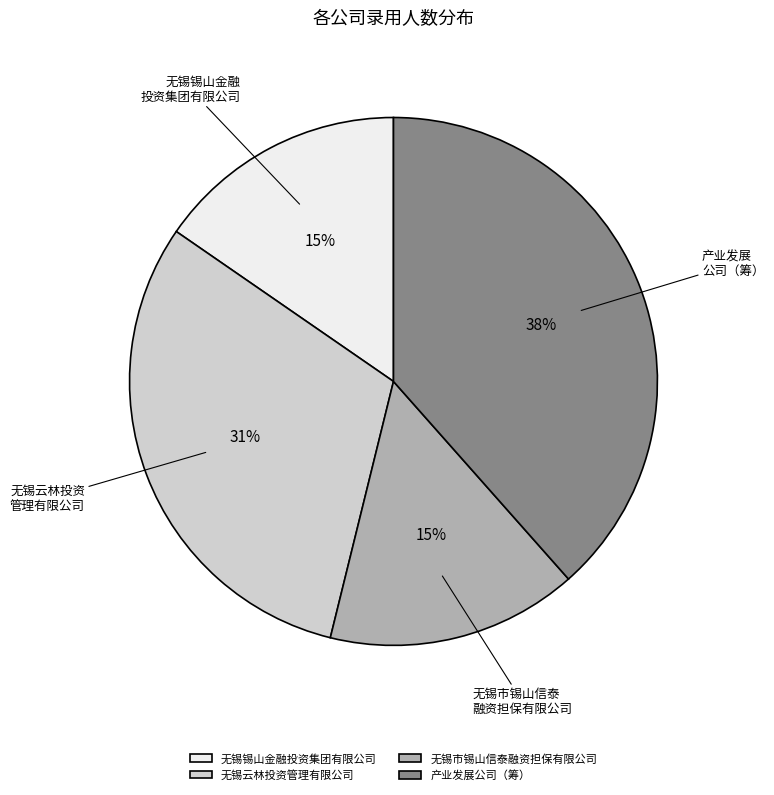

Between 无锡锡山金融投资集团有限公司 and 无锡云林投资管理有限公司, which is larger?

无锡云林投资管理有限公司